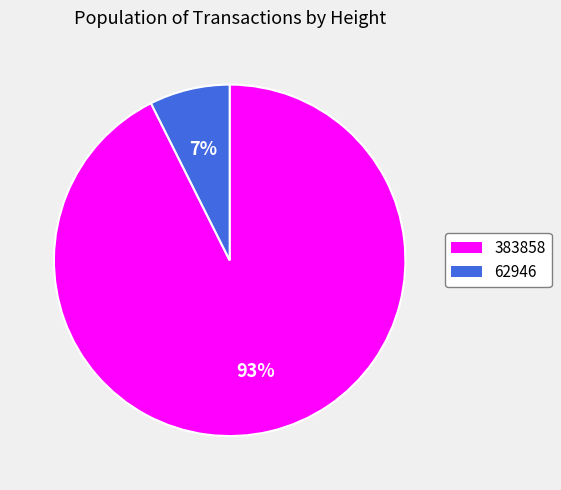

Rank the categories by value from lowest to highest.

62946, 383858